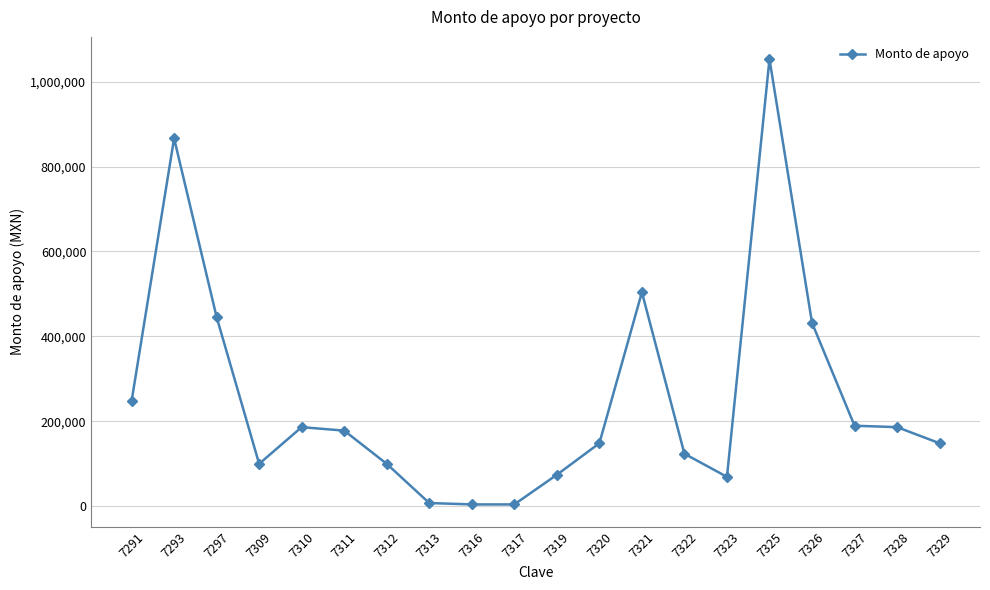

How many lines are shown in the chart?

1